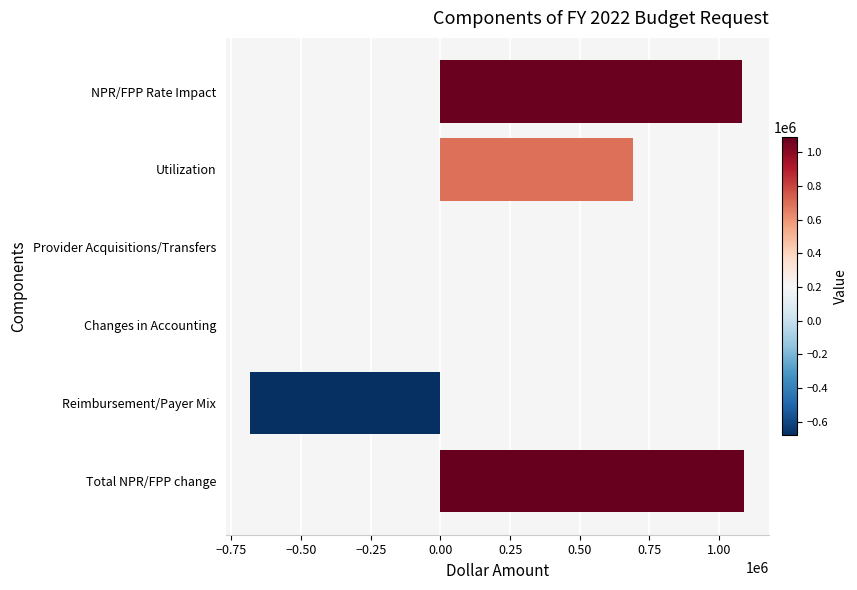

What is the sum of the values at Reimbursement/Payer Mix and Total NPR/FPP change?

407228